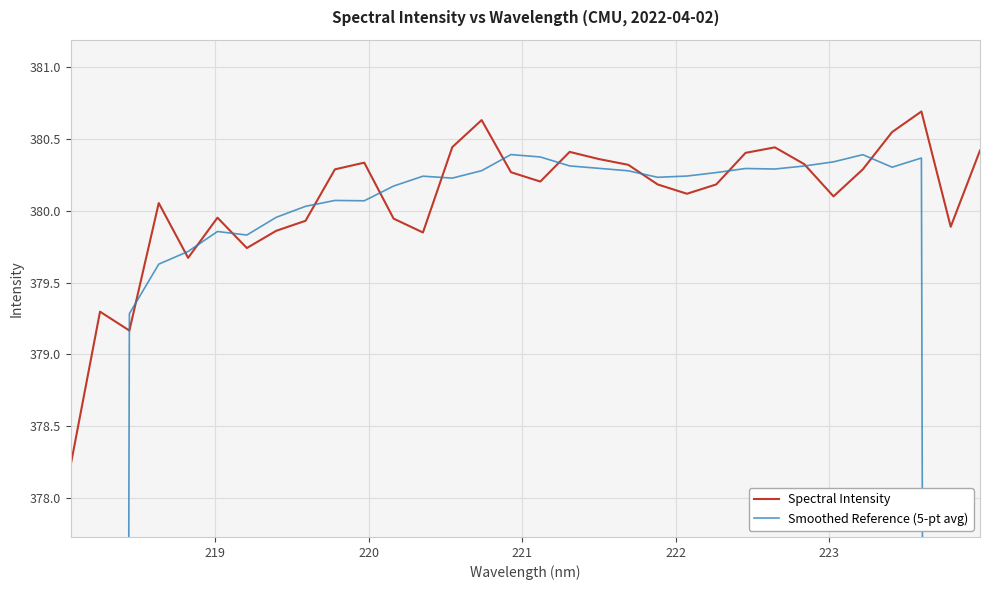

Reading left to right, extract all data points from this chart.

Spectral Intensity: 378.2	379.3	379.2	380.1	379.7	380.0	379.7	379.9	379.9	380.3	380.3	379.9	379.9	380.4	380.6	380.3	380.2	380.4	380.4	380.3	380.2	380.1	380.2	380.4	380.4	380.3	380.1	380.3	380.6	380.7	379.9	380.4
Smoothed Reference (5-pt avg): 227.3	303.3	379.3	379.6	379.7	379.9	379.8	380.0	380.0	380.1	380.1	380.2	380.2	380.2	380.3	380.4	380.4	380.3	380.3	380.3	380.2	380.2	380.3	380.3	380.3	380.3	380.3	380.4	380.3	380.4	304.3	228.2